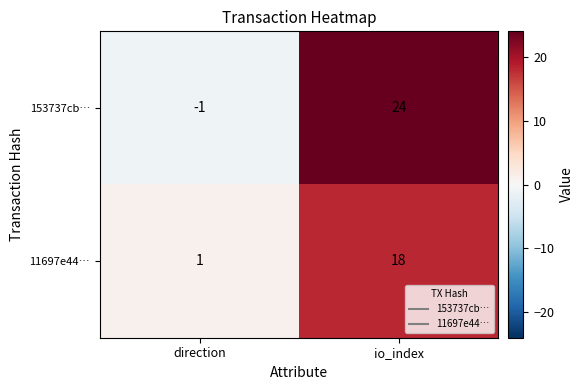

Which series has the largest range (max minus min)?

153737cb…